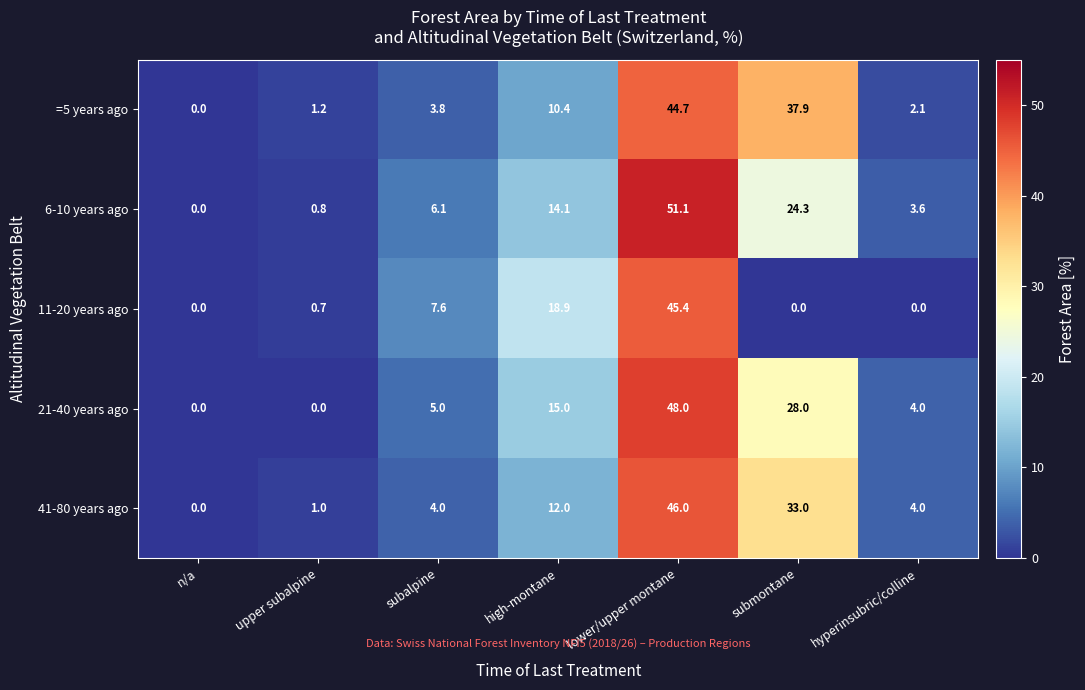

What is the spread (max minus min) of values at upper subalpine?

1.2